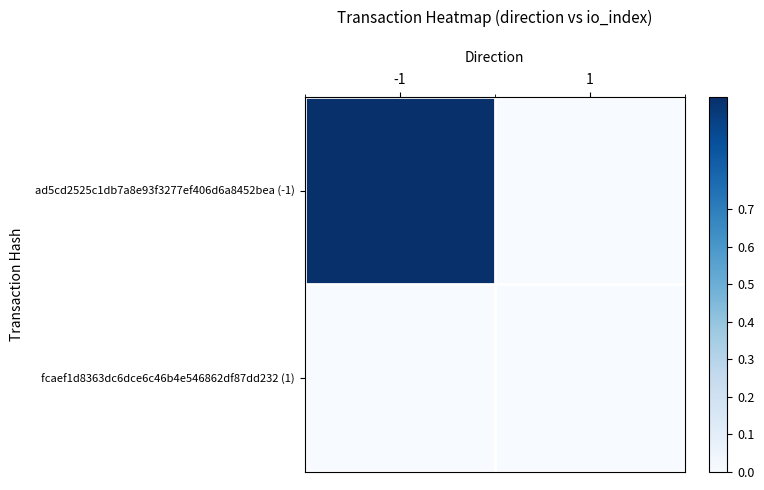

Reading right to left, list all the values displayed in this chart.

ad5cd2525c1db7a8e93f3277ef406d6a8452bea (-1): 1=0	-1=1
fcaef1d8363dc6dce6c46b4e546862df87dd232 (1): 1=0	-1=0